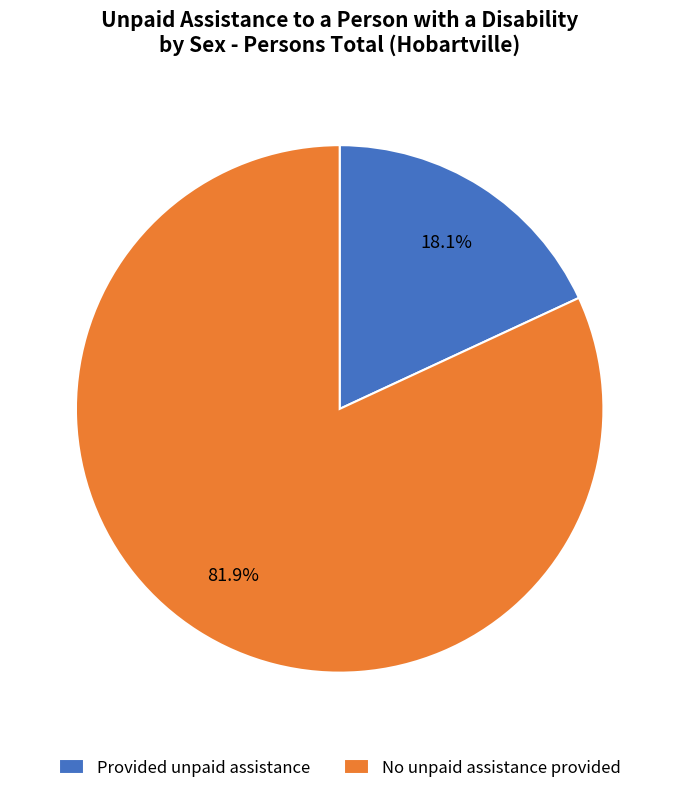

Which slice represents more than half of the pie?

No unpaid assistance provided